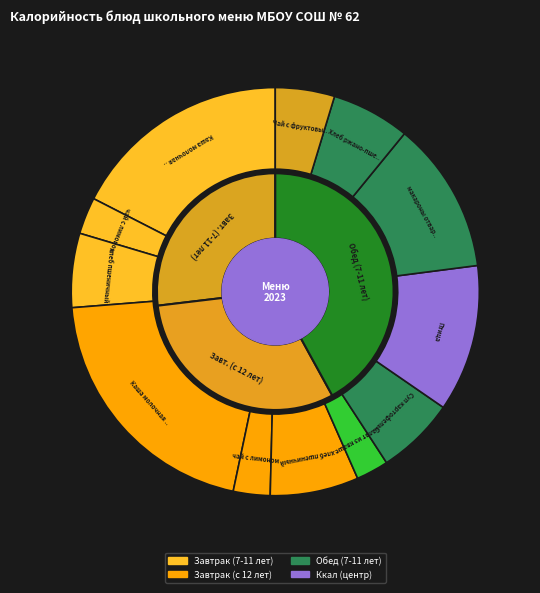

To the nearest percent, what is the combined percentage of Птица (филе) тушенная в смет соусе (7-11) and Чай с фруктовым соком (7-11)?

16%